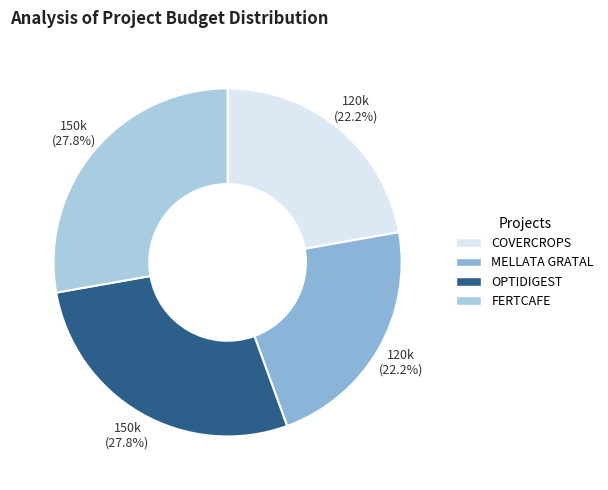

Is there any slice that represents more than half of the pie?

No